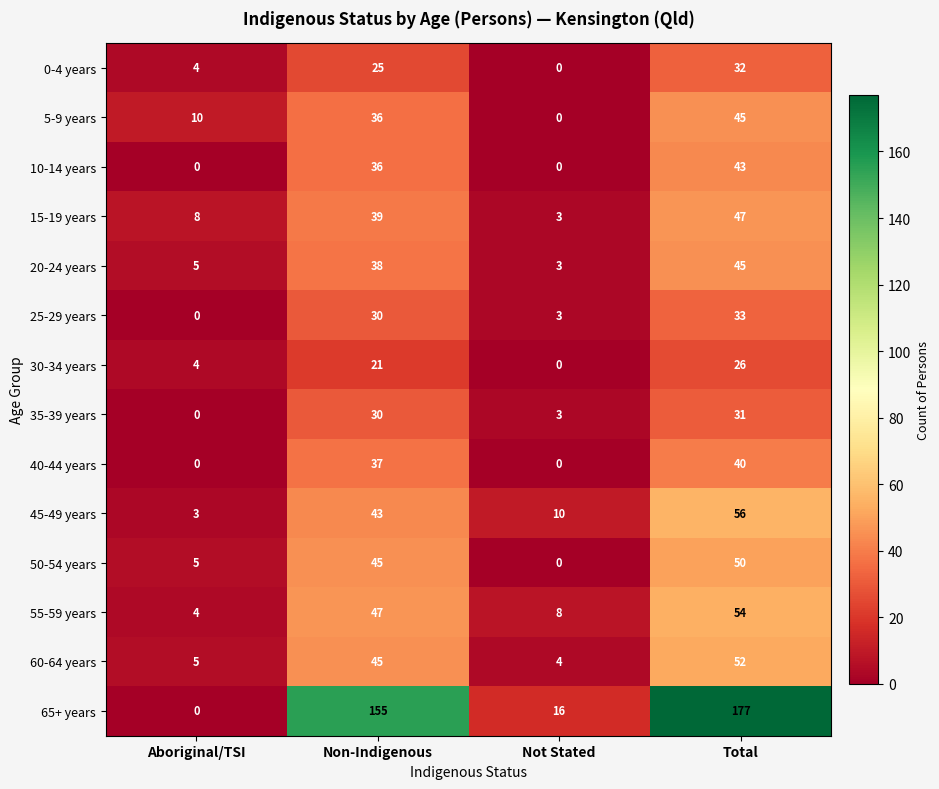

Which label corresponds to the largest value in the chart?

Total